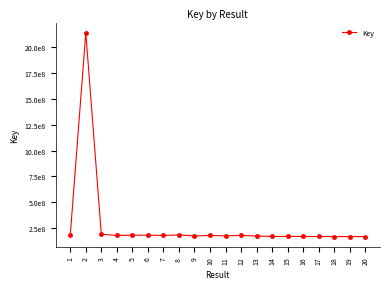

Is this an area chart (filled region under the line)?

No